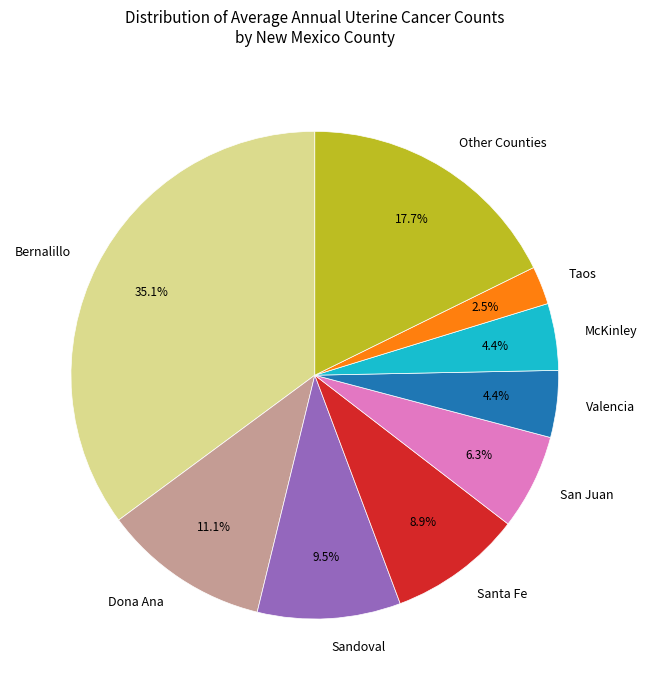

Which has a higher value, McKinley or Bernalillo?

Bernalillo